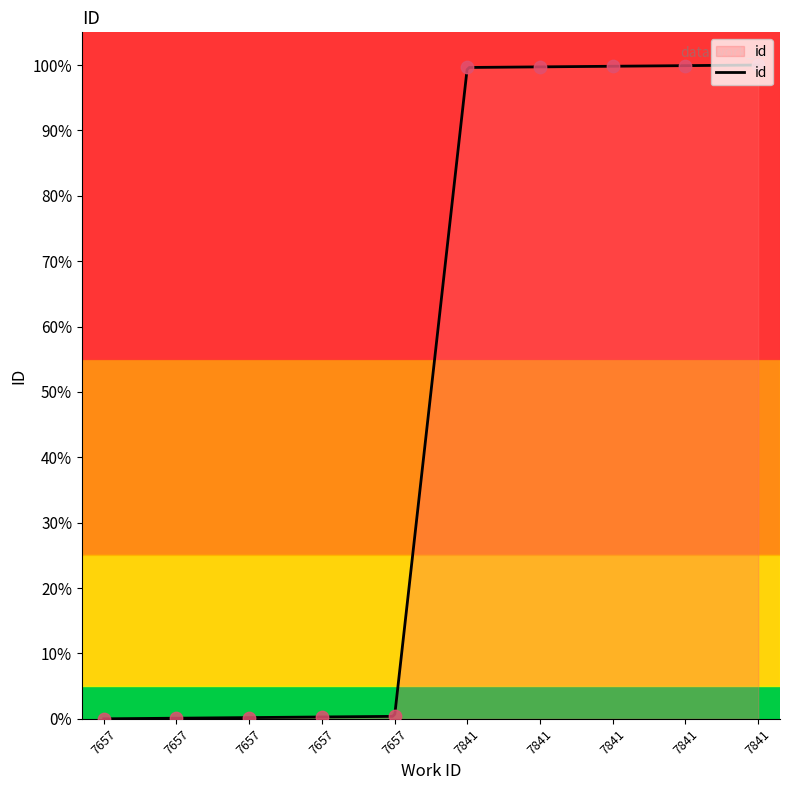

What is the change in value from 7657 to 7841?

+99.7